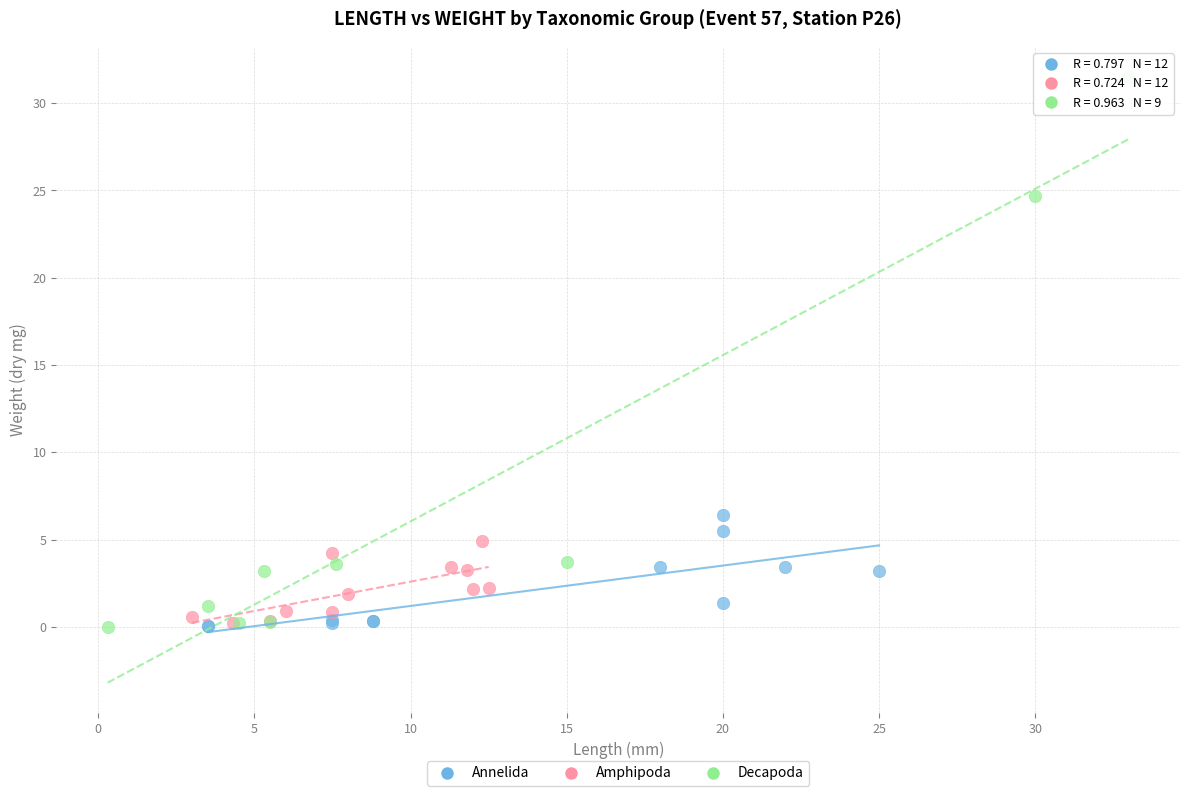

Which series contains the highest Y value?

Decapoda